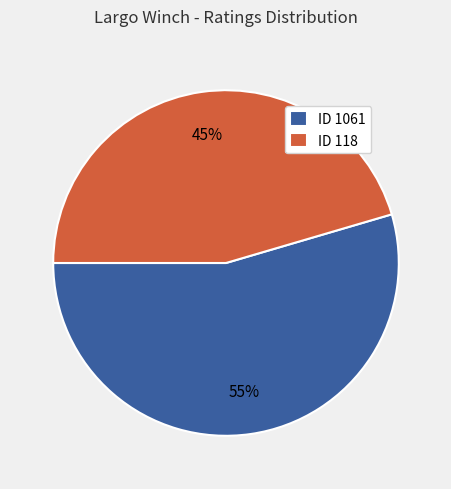

How many slices are in this pie chart?

2